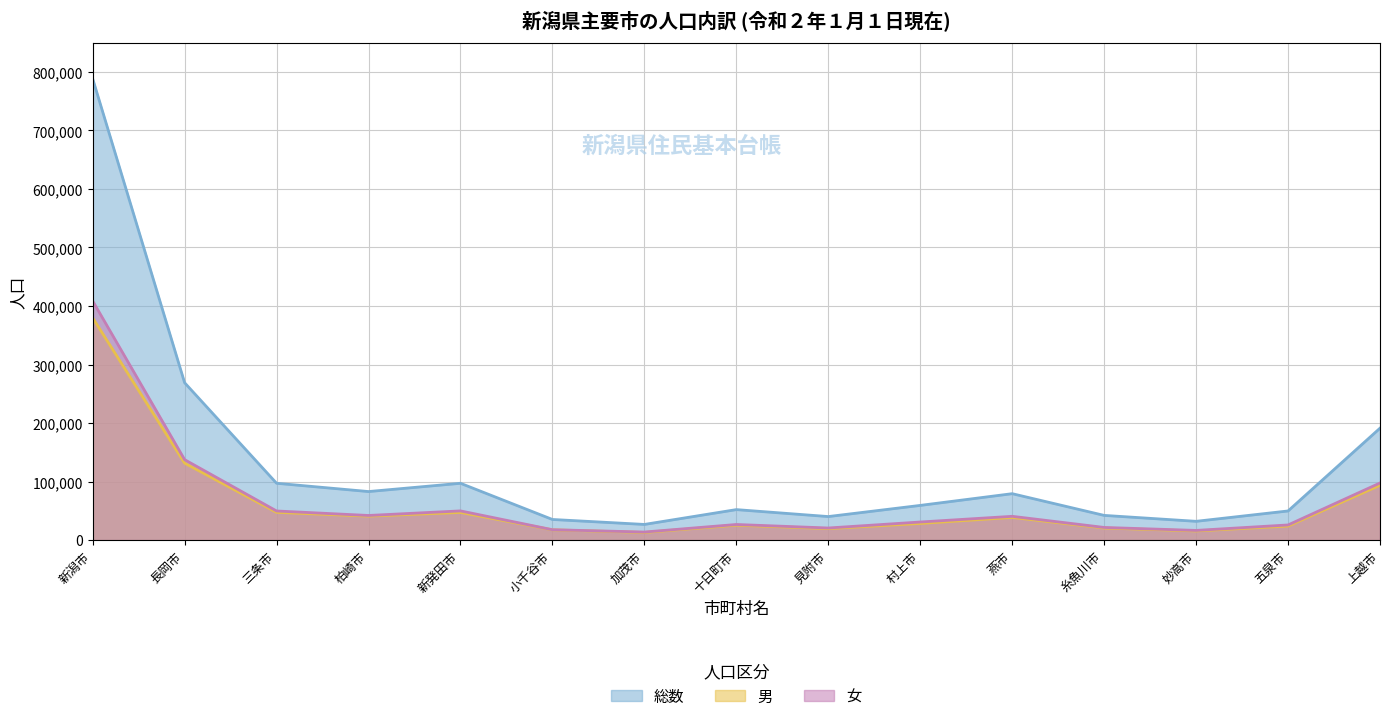

Which series has the largest total across all categories?

総数